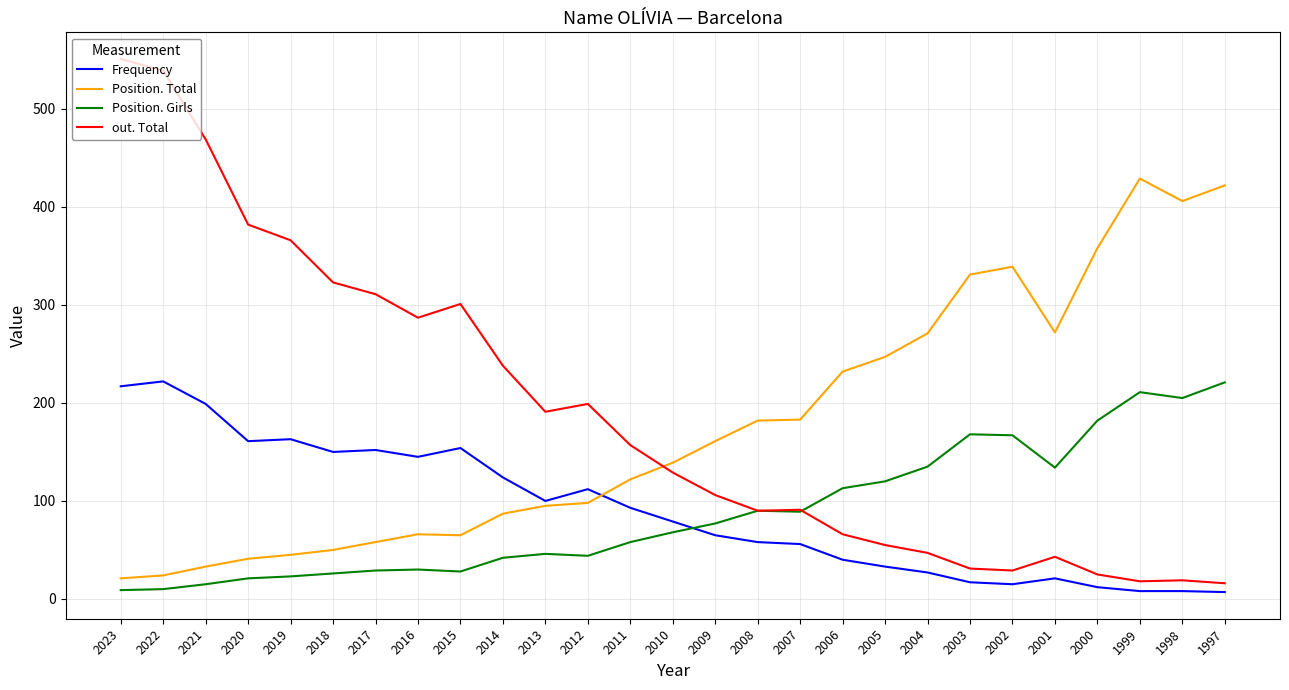

True or false: Position. Total has a value of 570 at 2002.

False